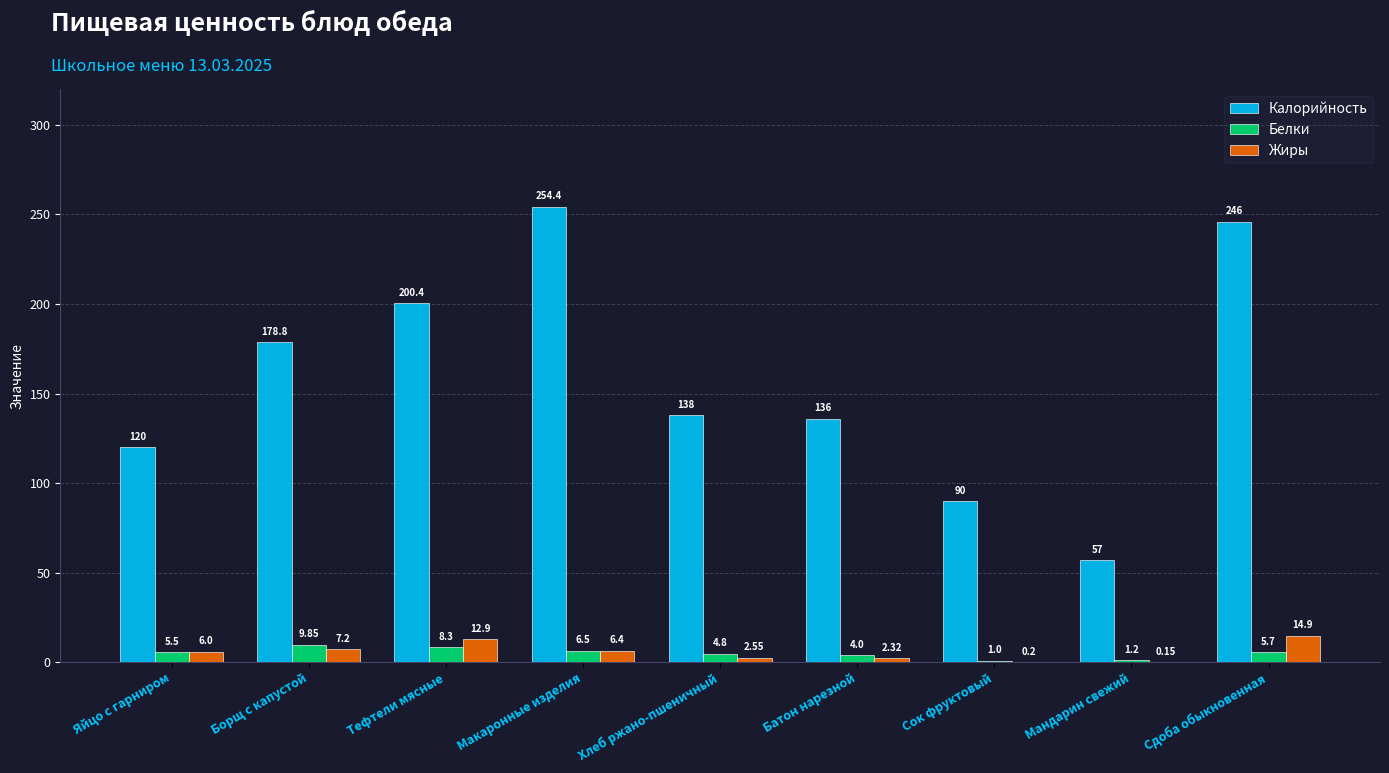

What is the sum of all Калорийность values?

1420.6